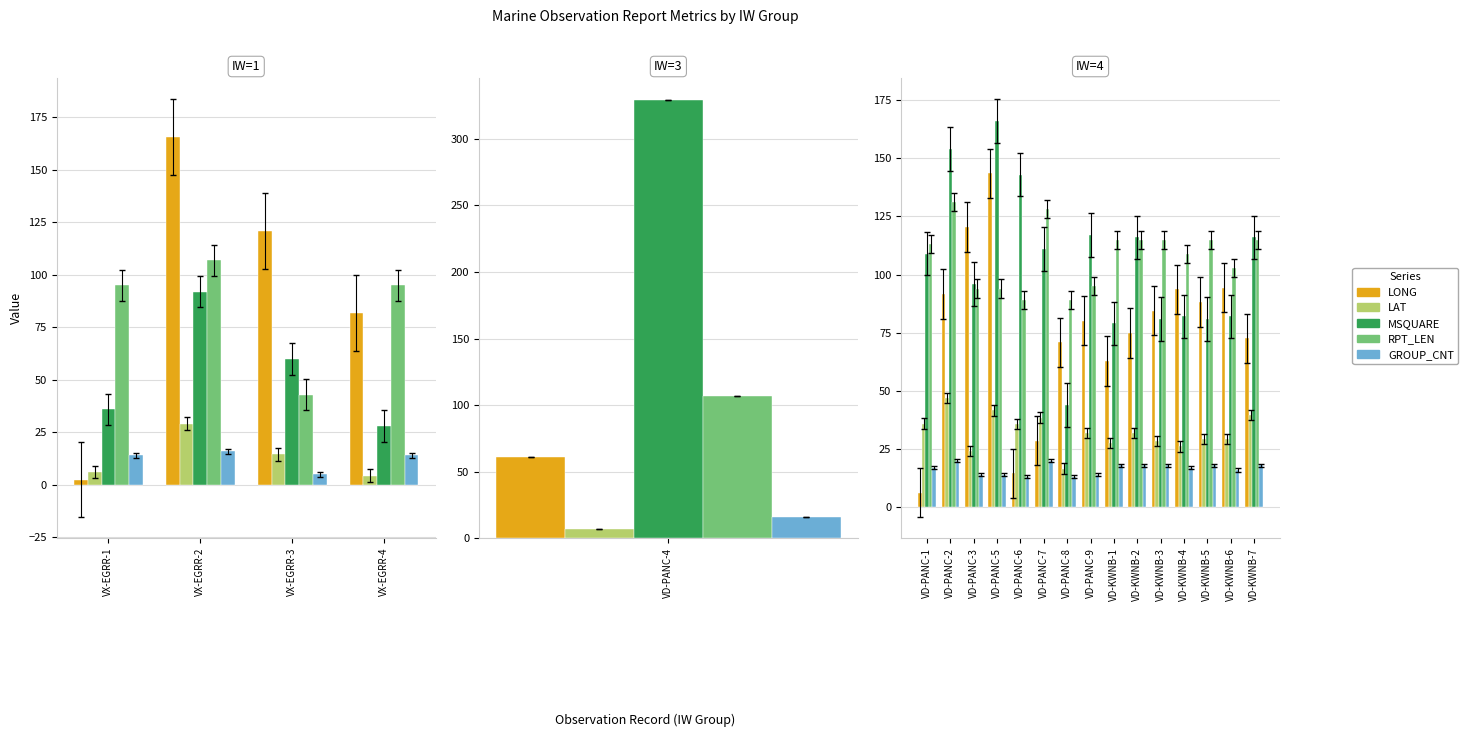

Are the bars grouped side by side (vs. stacked)?

Yes